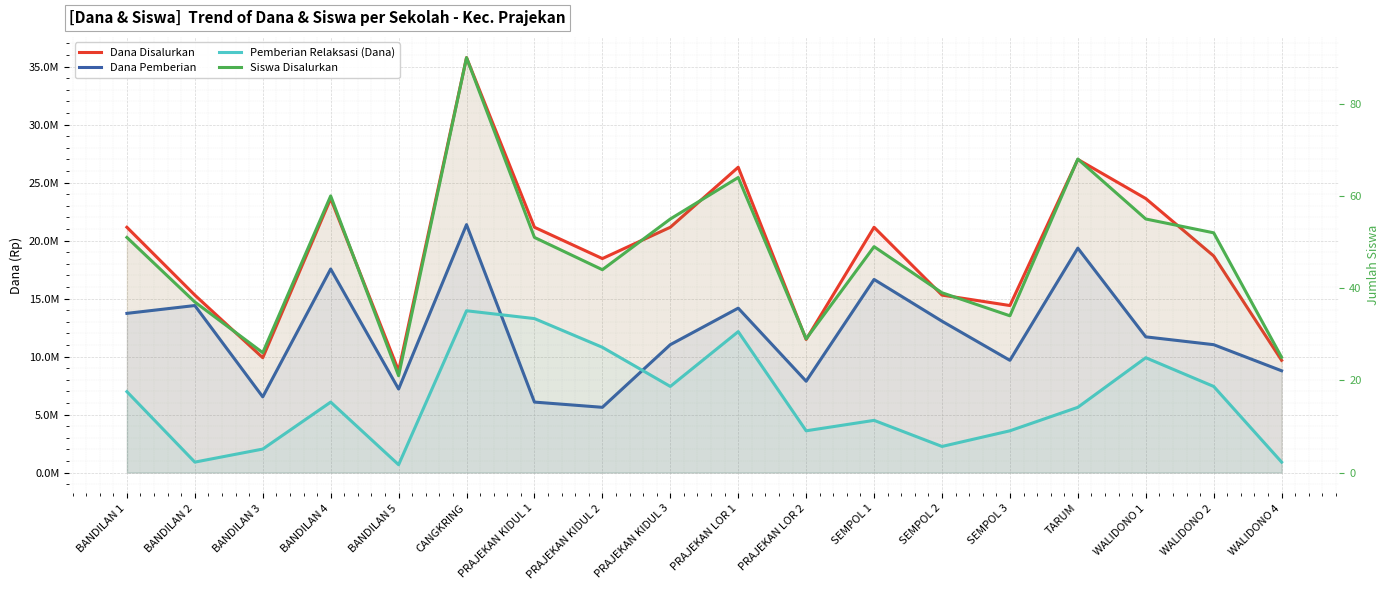

List the series in order of their overall mean, highest first.

Dana Disalurkan, Dana Pemberian, Pemberian Relaksasi (Dana), Siswa Disalurkan